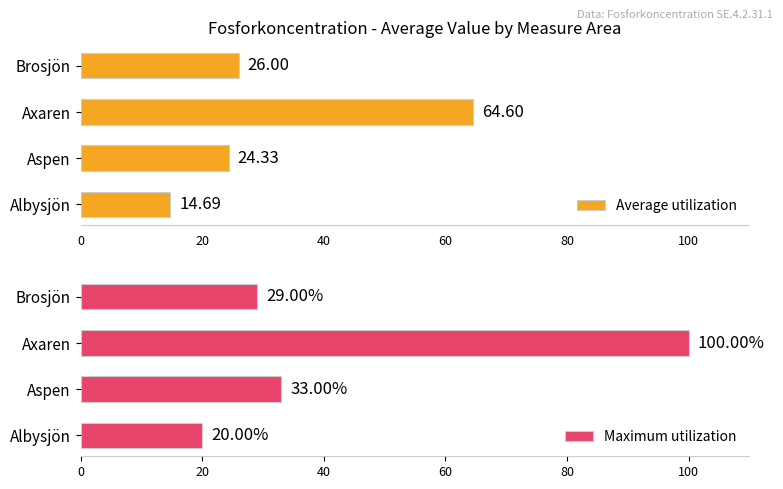

What are all the series names shown in the legend?

Average utilization, Maximum utilization